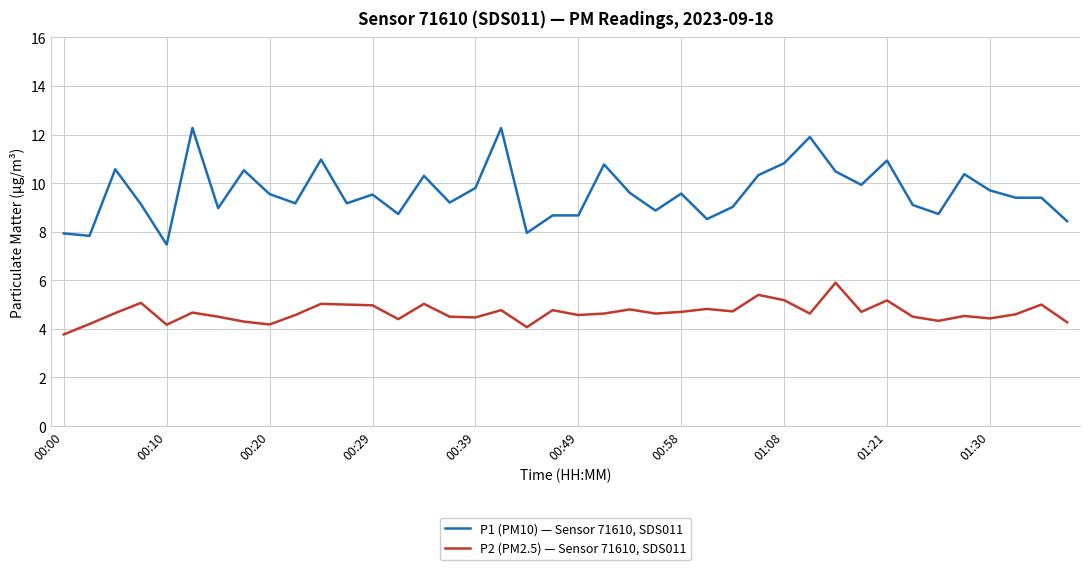

What is the highest value of the P2 (PM2.5) — Sensor 71610, SDS011 series?

5.9